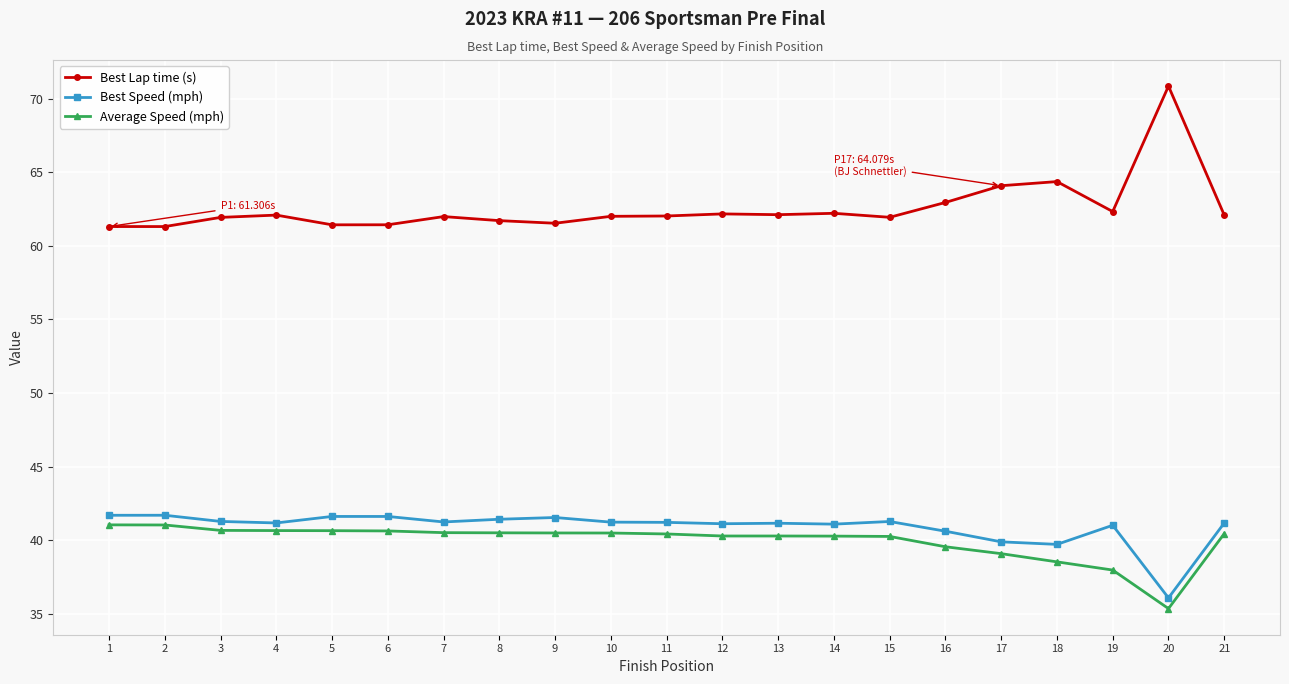

What is the difference between the maximum and second lowest values in the Average Speed (mph) series?

3.1